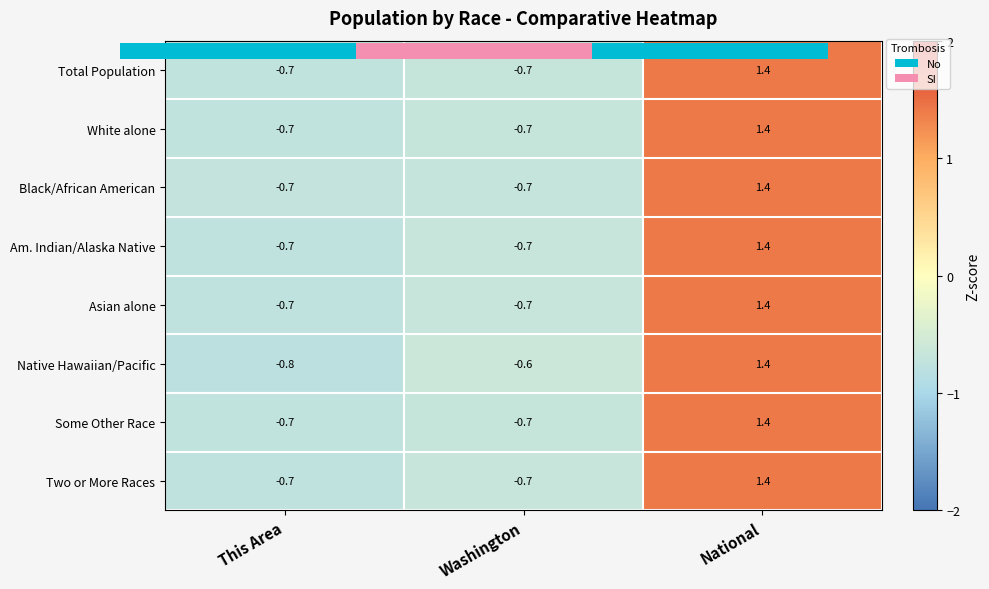

At This Area, list the series in order from smallest to largest.

Native Hawaiian/Pacific, Am. Indian/Alaska Native, Two or More Races, Asian alone, White alone, Total Population, Some Other Race, Black/African American